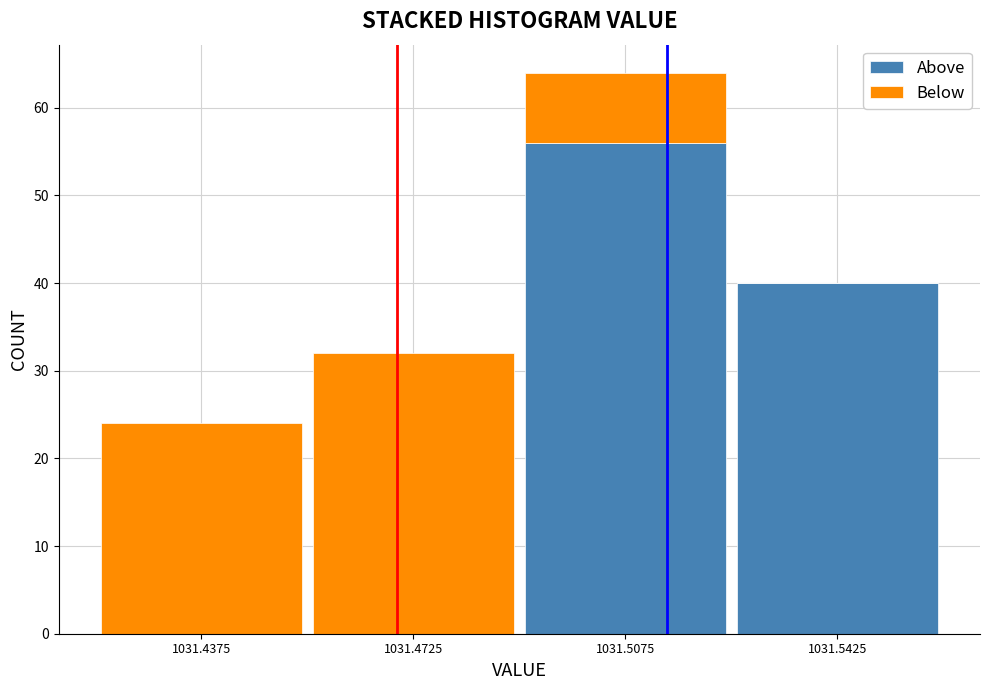

Reading left to right, list every stacked bar in this chart as the range it spans on the x-axis followed by its total height. The values are not printed on the chart, so give them approximately, as read against the axis.

1031.420 to 1031.455: 24
1031.455 to 1031.490: 32
1031.490 to 1031.525: 64
1031.525 to 1031.560: 40